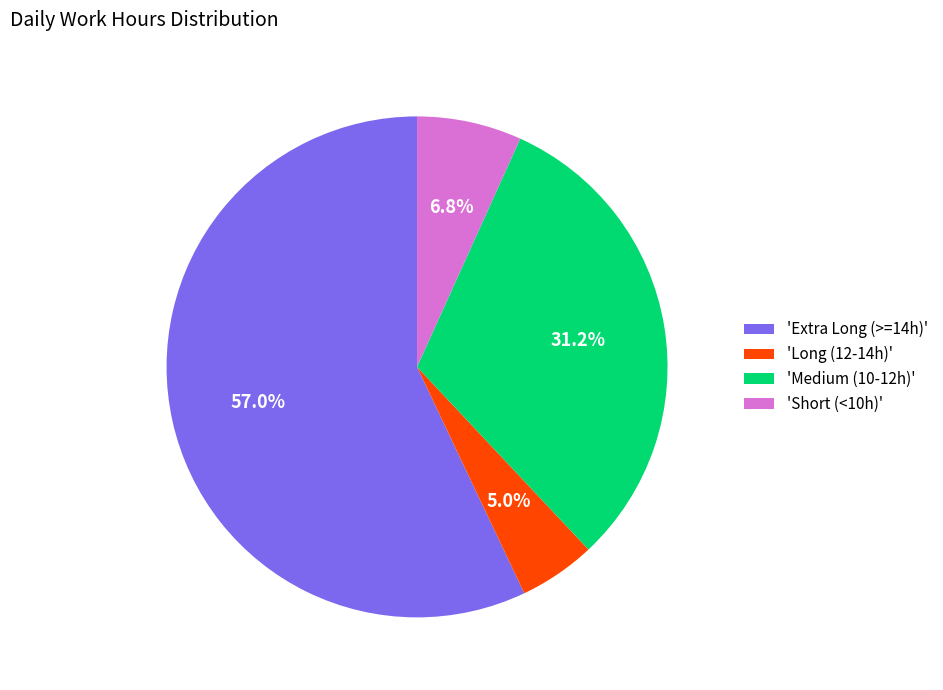

To the nearest percent, what is the average slice percentage?

25%